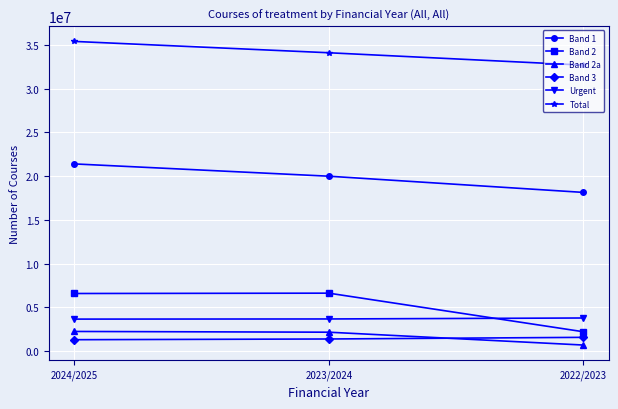

What is the lowest value of the Band 1 series?

18148108